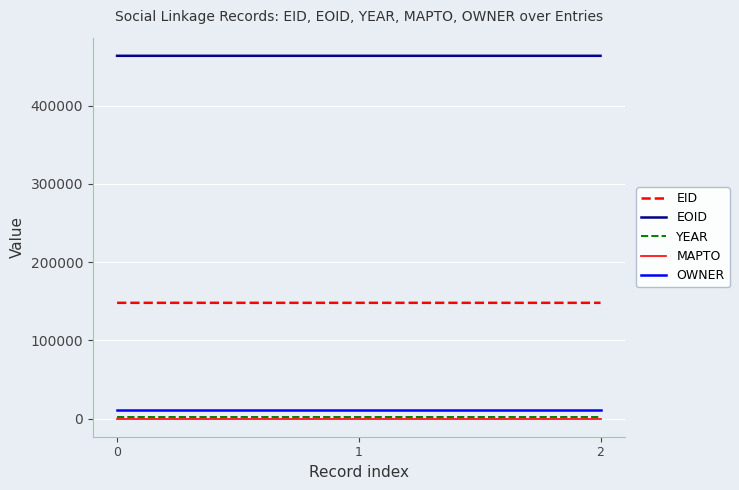

What are all the series names shown in the legend?

EID, EOID, YEAR, MAPTO, OWNER